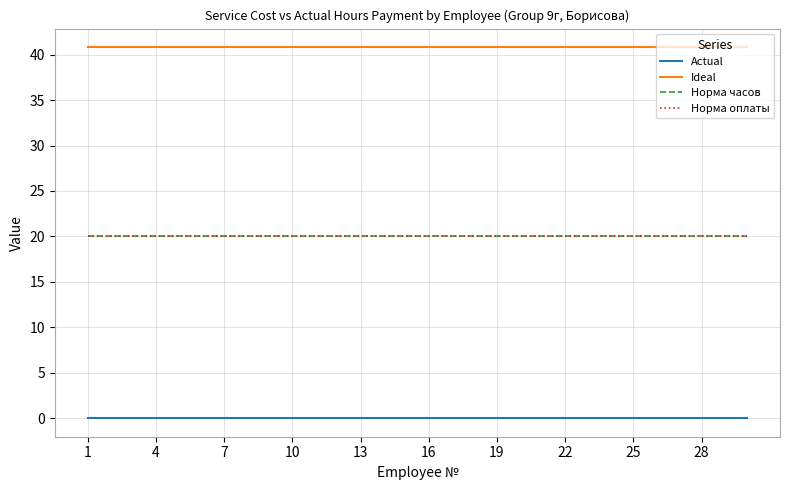

What is the greatest value displayed?

40.8